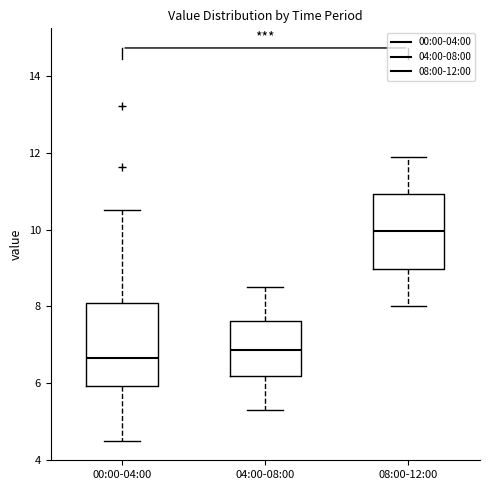

Reading left to right, transcribe this box plot: for each box, give where its median line is, the range the box spans, and where its two whiskers end, as read against the y-axis. The values are not printed on the chart, so give them approximately, as read against the axis.

00:00-04:00: median 6.6, box 6.0 to 8.0, whiskers 4.6 to 10.6
04:00-08:00: median 6.8, box 6.2 to 7.6, whiskers 5.4 to 8.6
08:00-12:00: median 10.0, box 9.0 to 11.0, whiskers 8.0 to 12.0